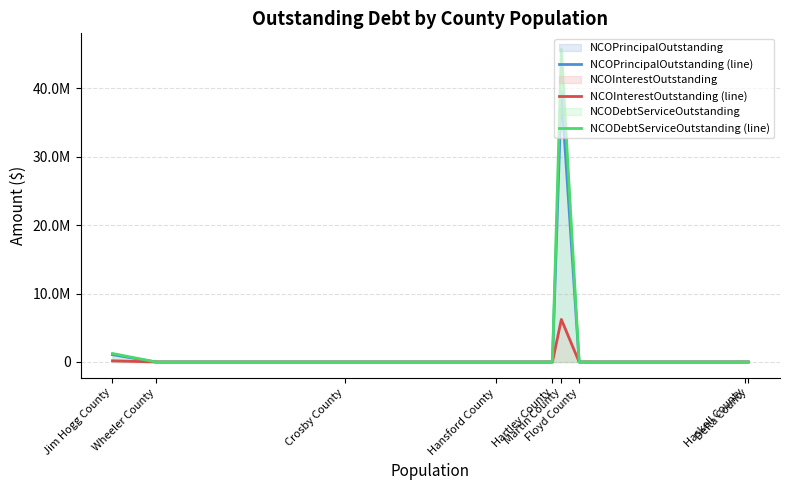

True or false: NCOInterestOutstanding (line) and NCODebtServiceOutstanding (line) cross at least once.

False